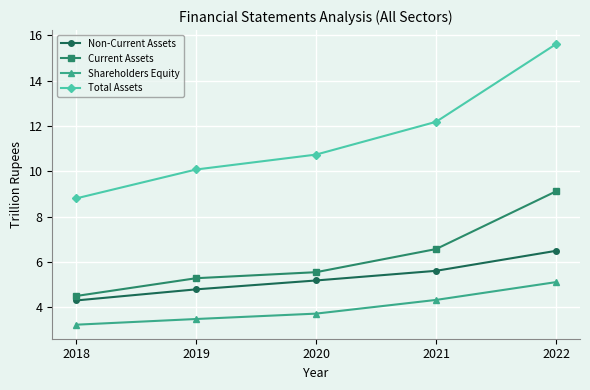

What is the difference between the maximum and second lowest values in the Shareholders Equity series?

1.6